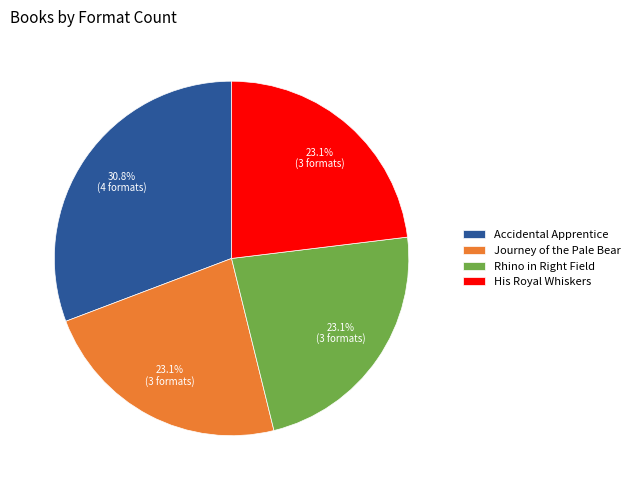

How many slices are in this pie chart?

4